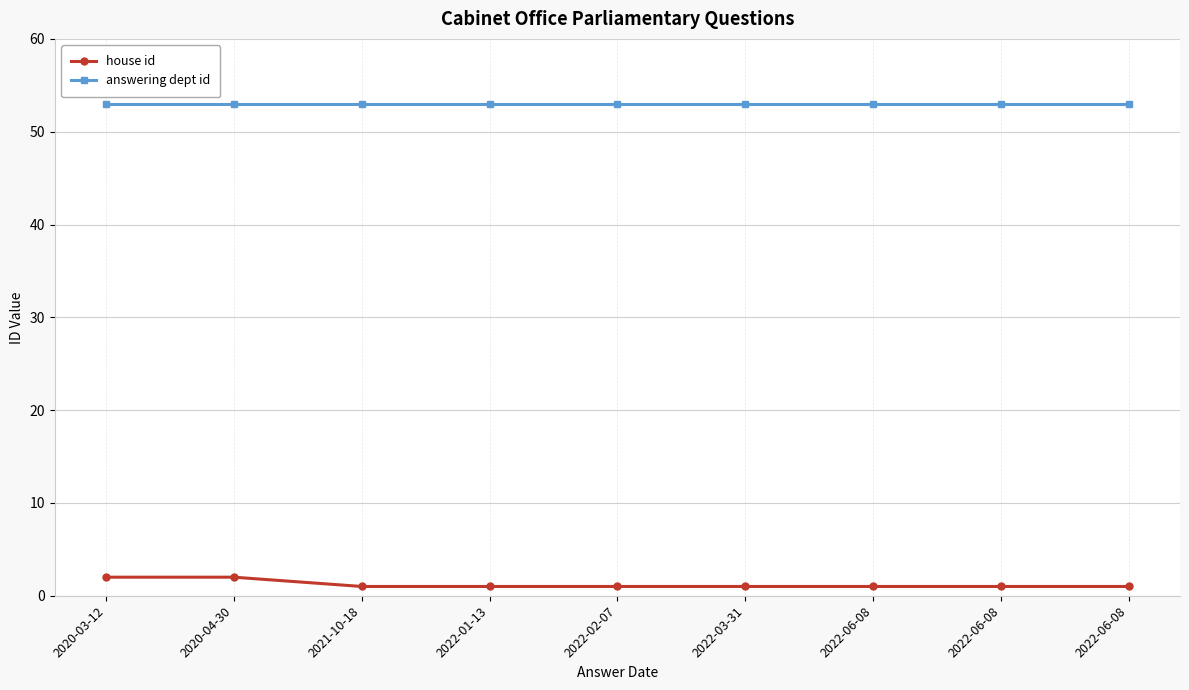

What is the sum of the answering dept id values at 2022-03-31 and 2020-04-30?

106